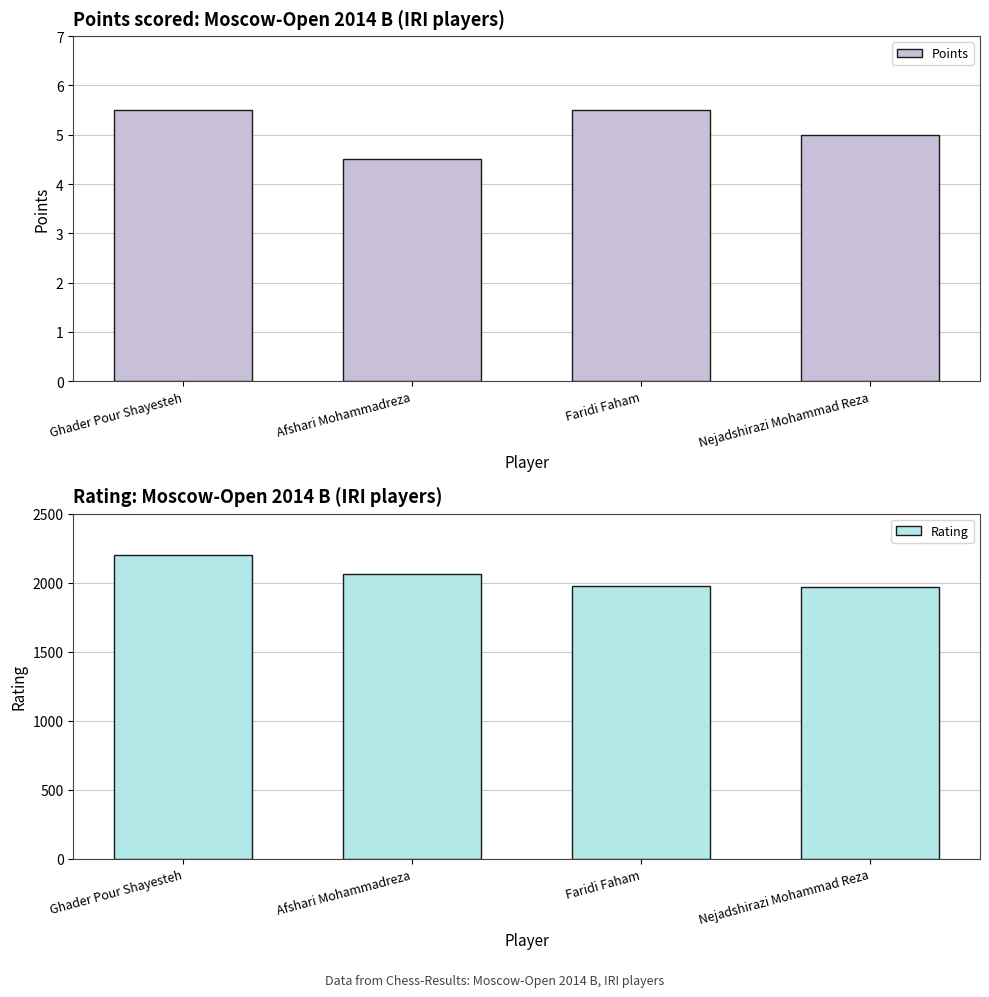

Which series has the widest spread of values?

Rating